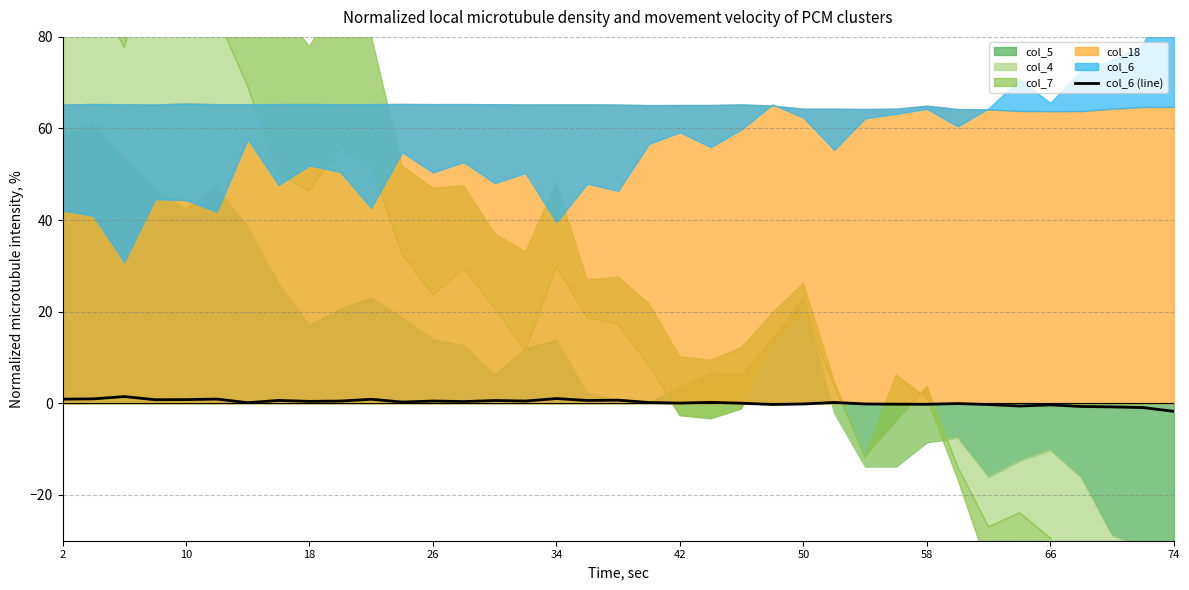

The value at 50 is 0.0. True or false?

False